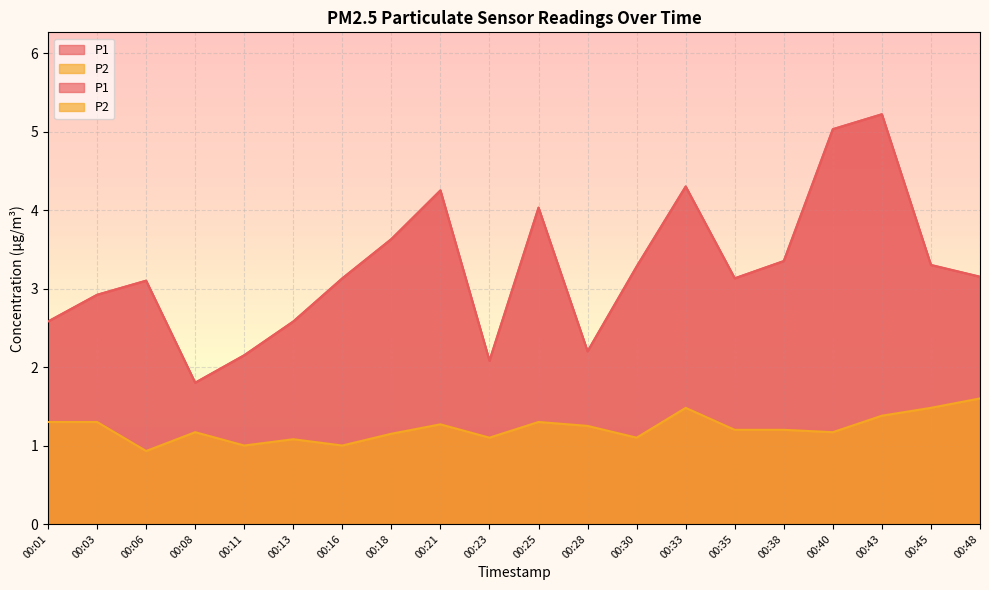

How many series are shown in this chart?

2